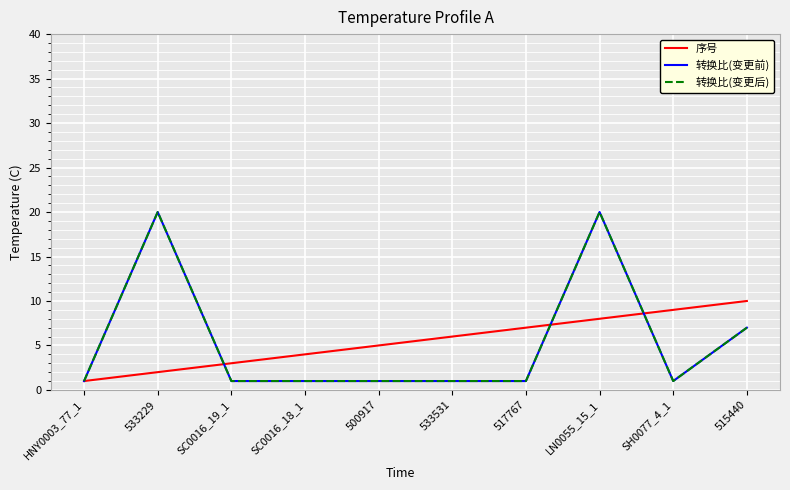

Does the chart display data point markers on the line(s)?

No